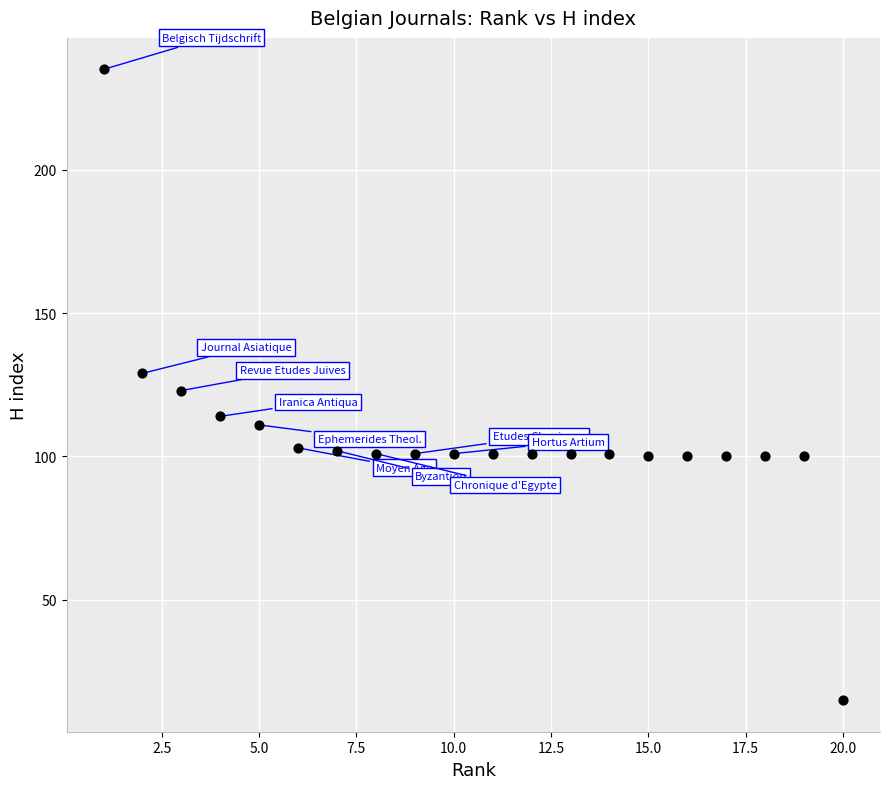

What is the range of X values (max minus min)?

19